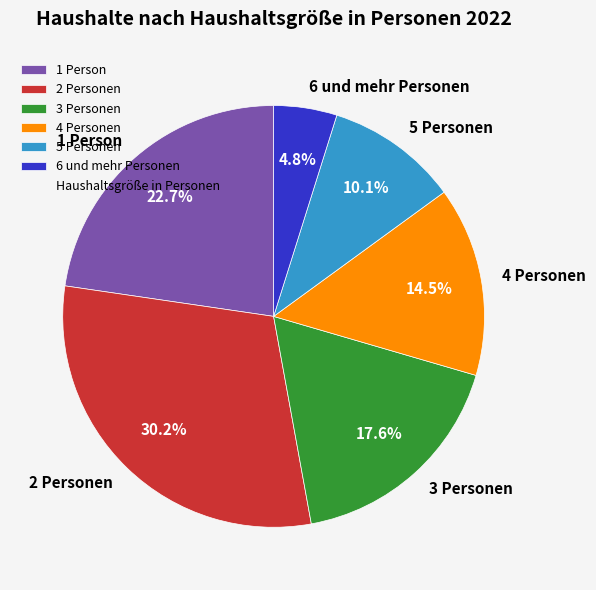

Is there any slice that represents more than half of the pie?

No